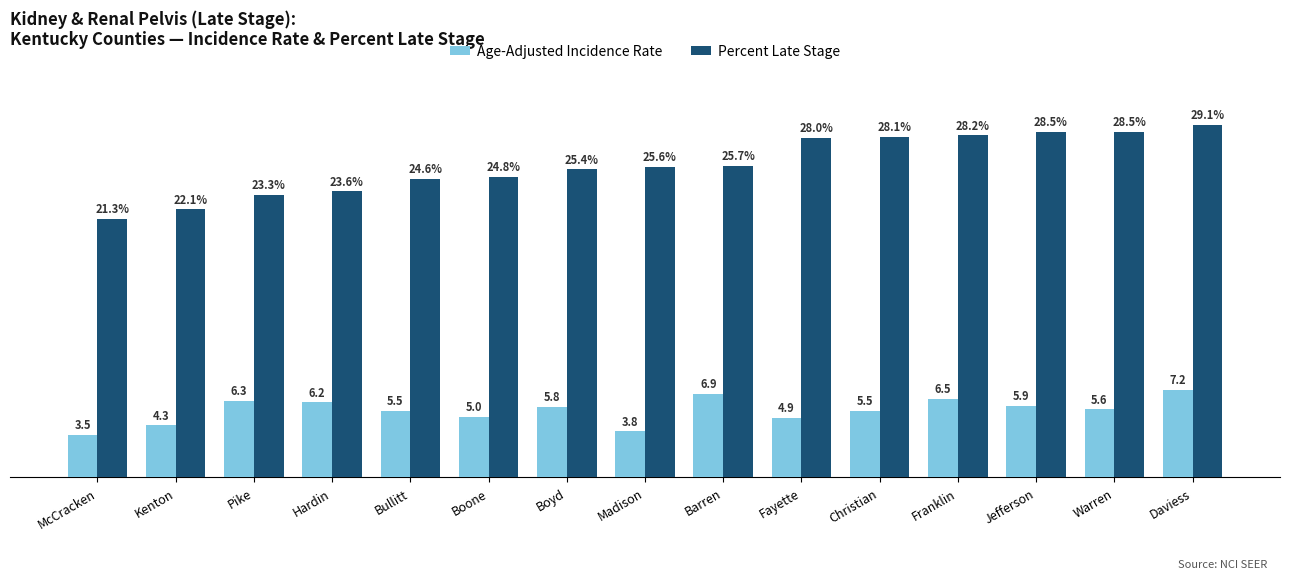

Is the value of Percent Late Stage at Madison greater than the value of Age-Adjusted Incidence Rate at Pike?

Yes